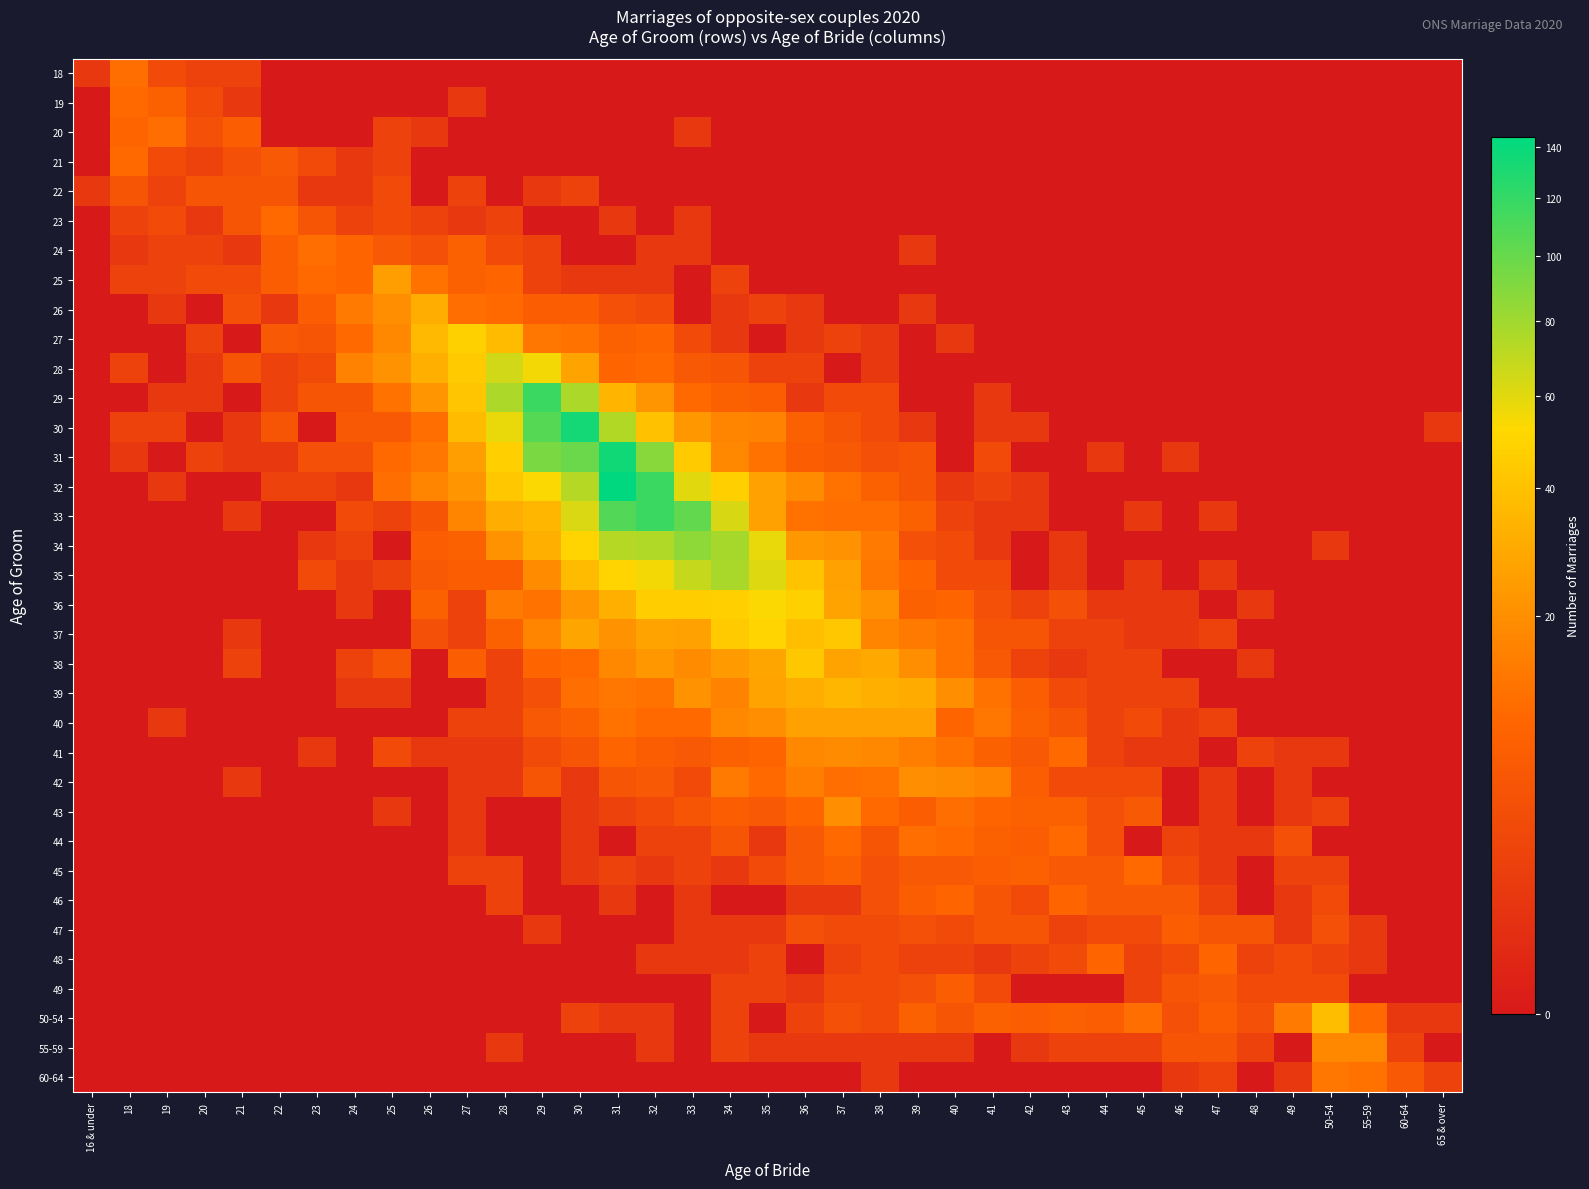

How many categories are shown in the chart?

37